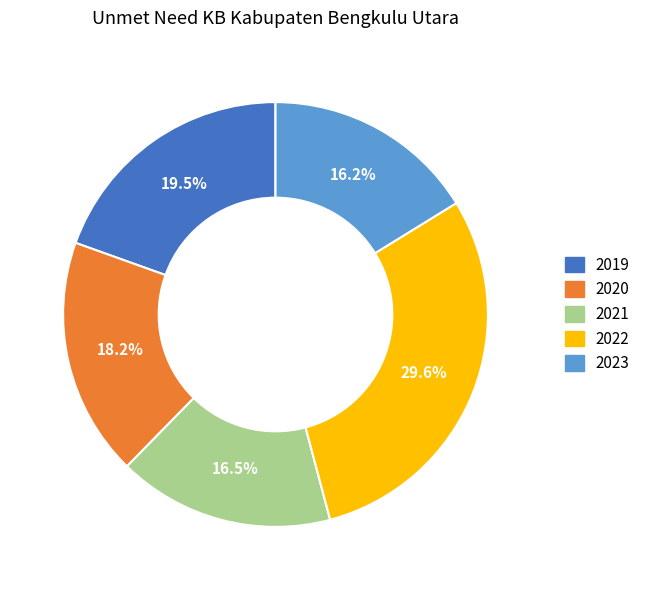

Combined, do 2023 and 2020 account for over 50%?

No